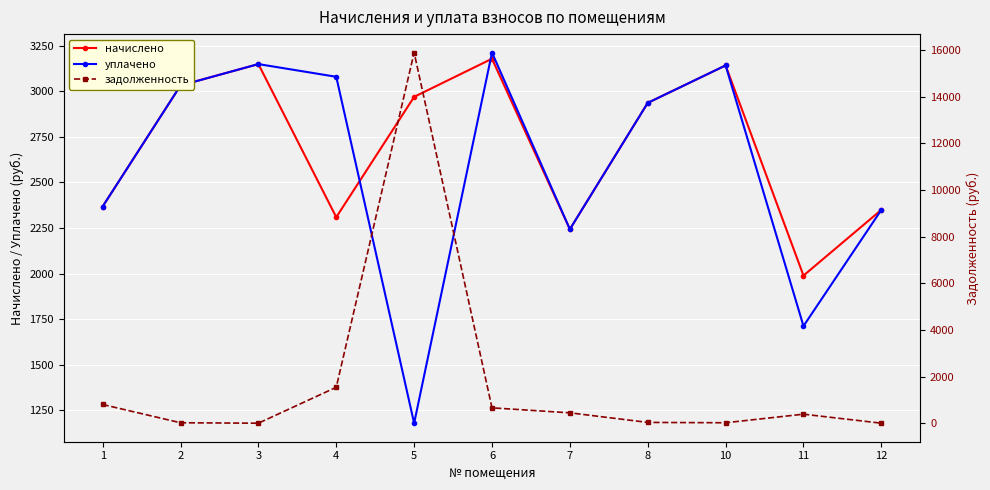

What is the greatest value displayed?

15887.3